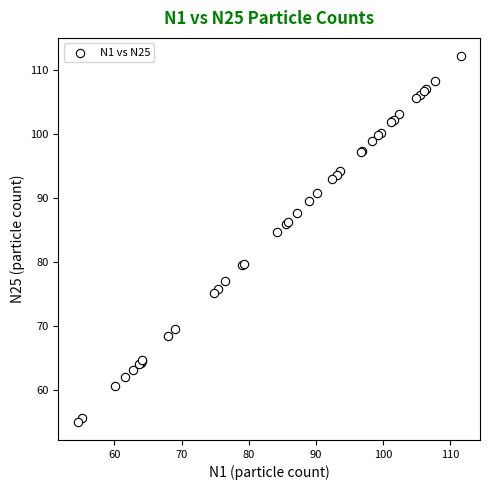

What Y value in the scatter plot is closest to 83?

84.7